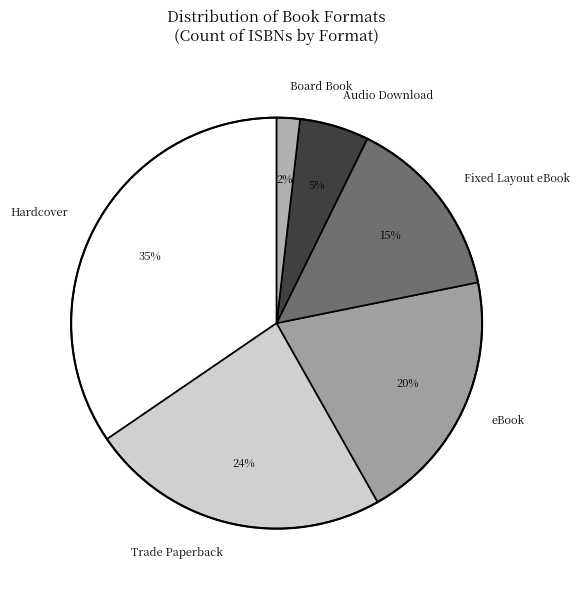

True or false: Fixed Layout eBook accounts for 8% of the total.

False